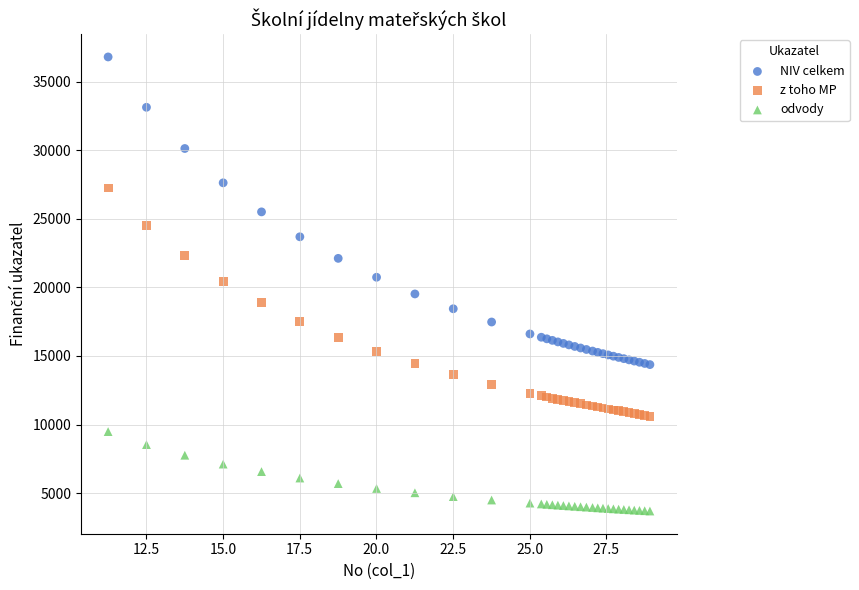

Which series contains the highest Y value?

NIV celkem